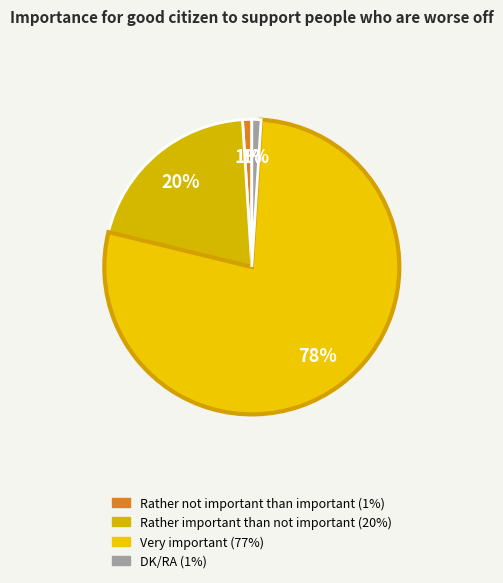

How many segments does this pie chart have?

4